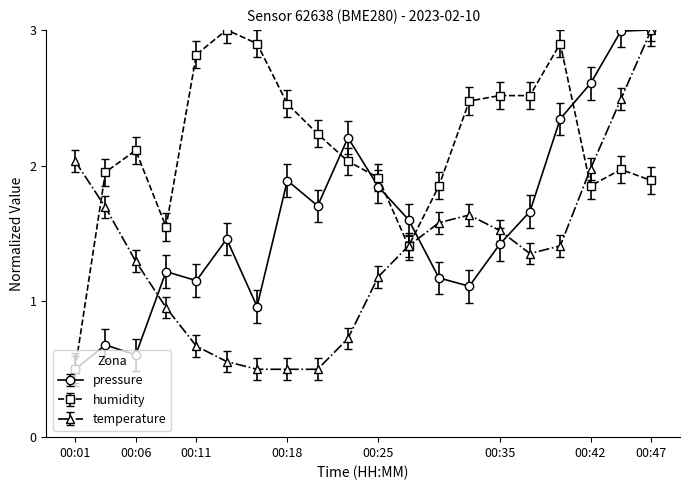

Which series has the largest total across all categories?

humidity